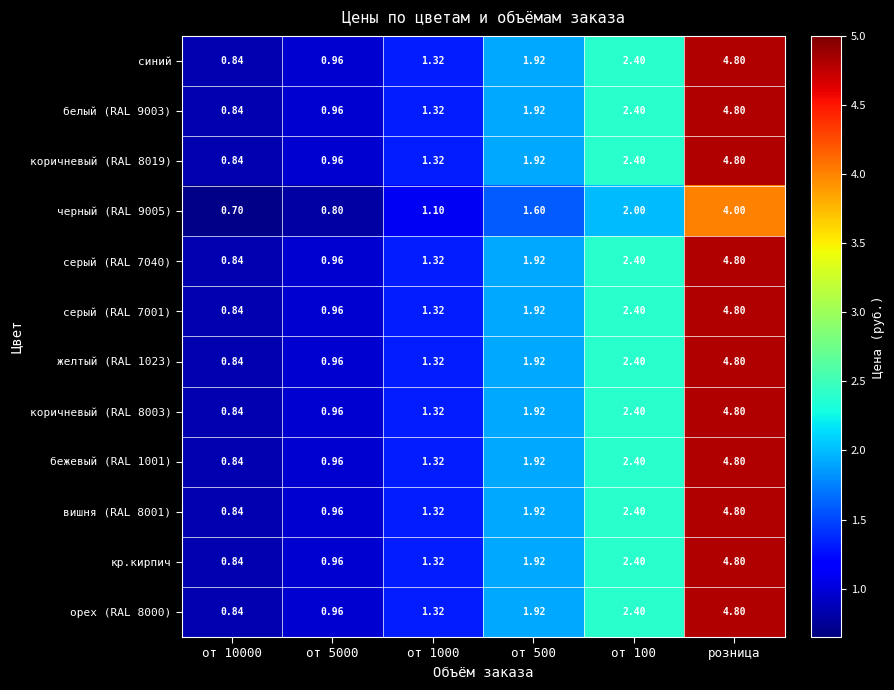

Is the value of коричневый (RAL 8019) at от 10000 greater than the value of вишня (RAL 8001) at розница?

No